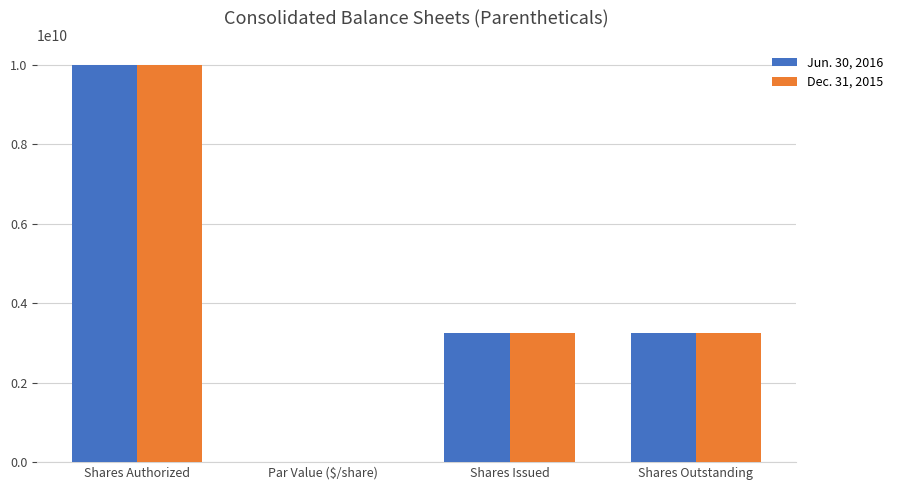

Does the chart contain stacked bars?

No